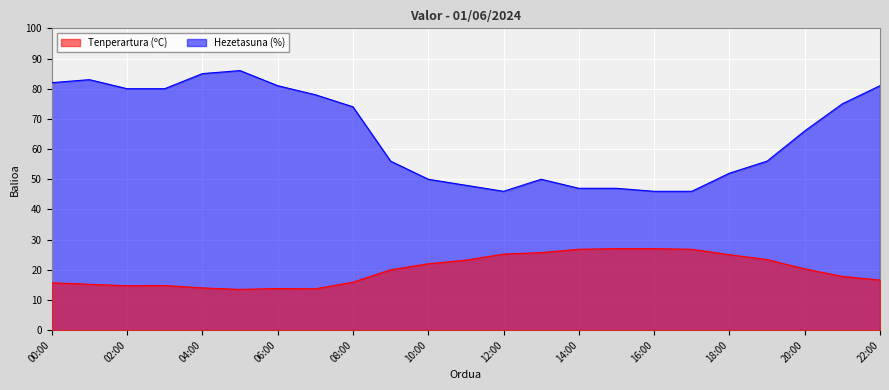

What is the difference between the second highest and minimum values in the Hezetasuna (%) series?

39.0